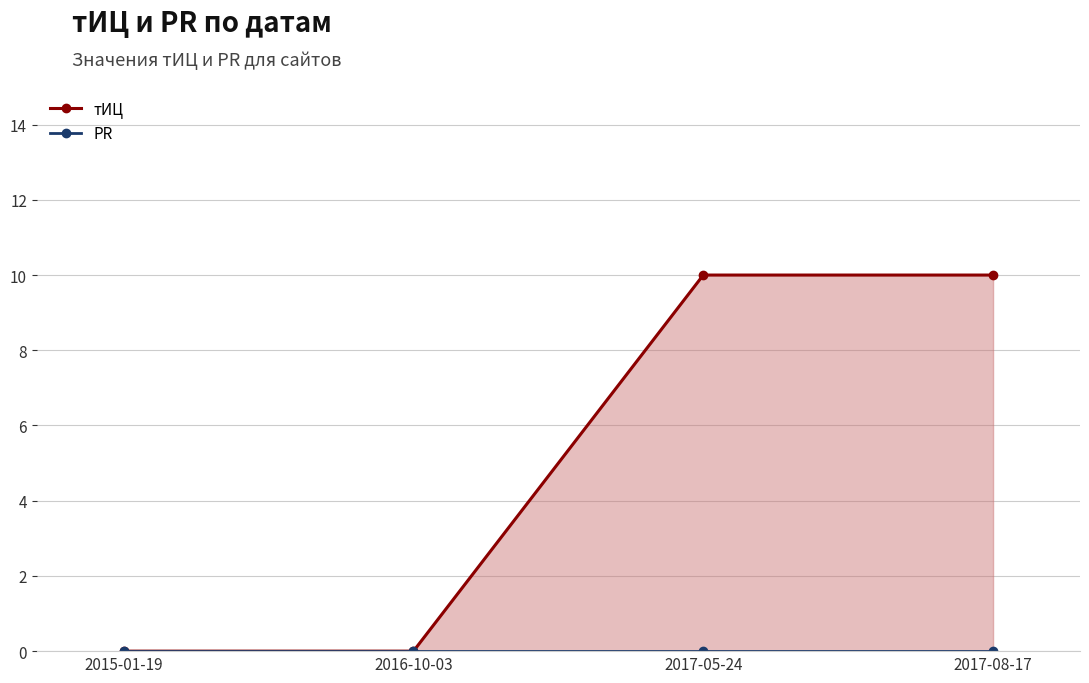

True or false: PR and тИЦ cross at least once.

False